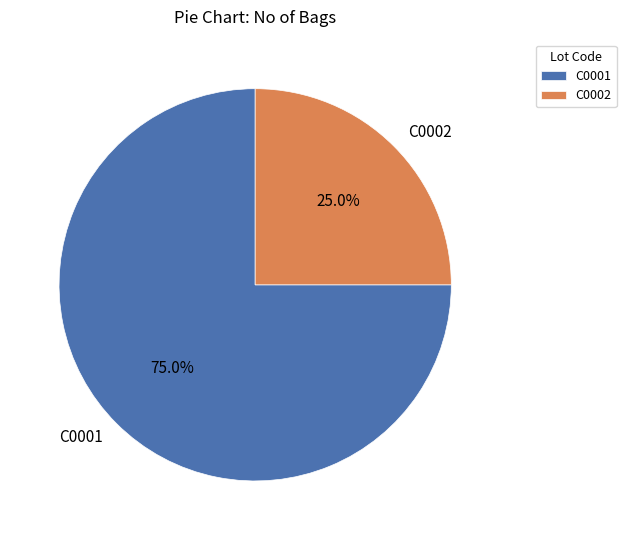

Is there any slice that represents more than half of the pie?

Yes